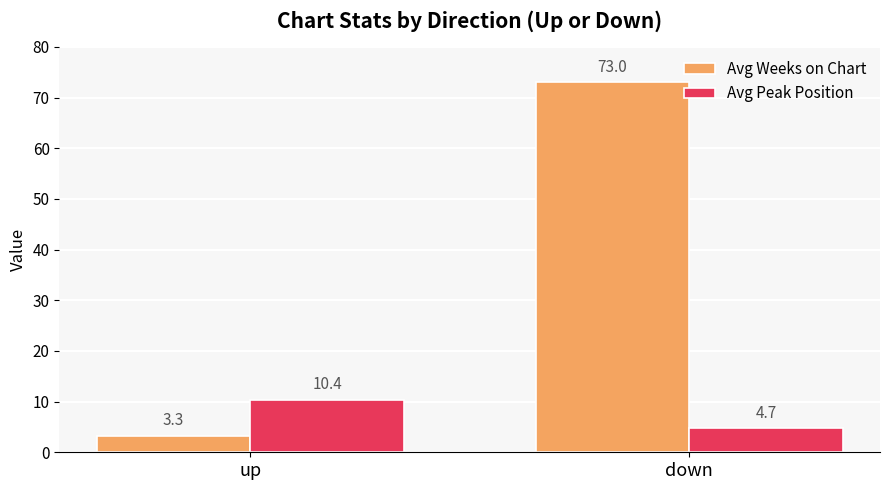

What is the difference between the Avg Peak Position values at down and up?

5.7